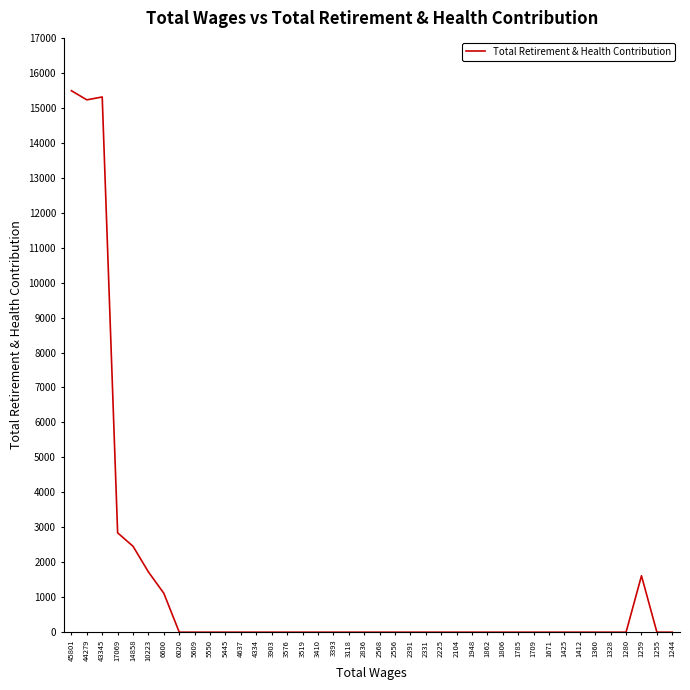

Which has a higher value, 6600 or 1862?

6600